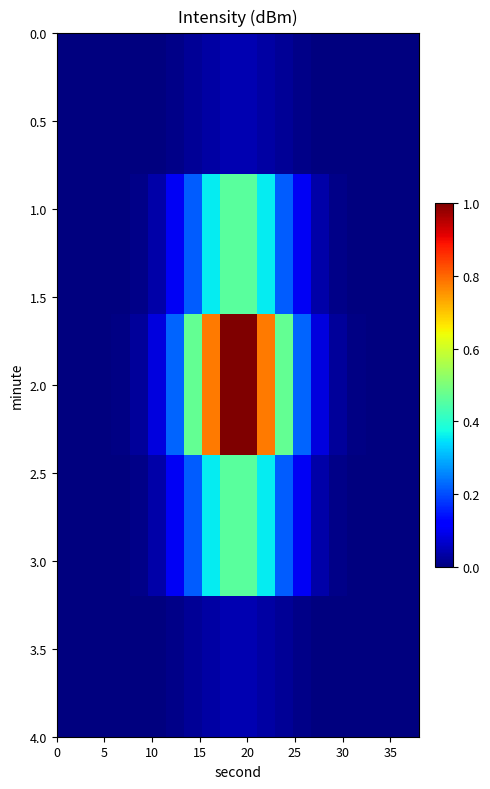

How many distinct data groups are displayed?

5